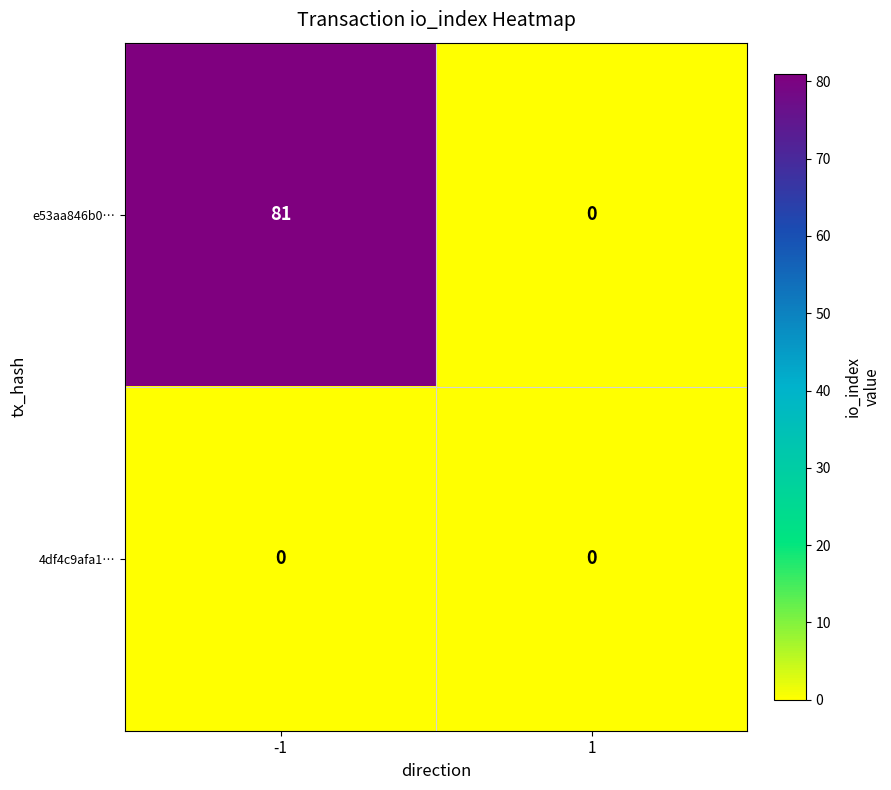

How many categories are shown in the chart?

2